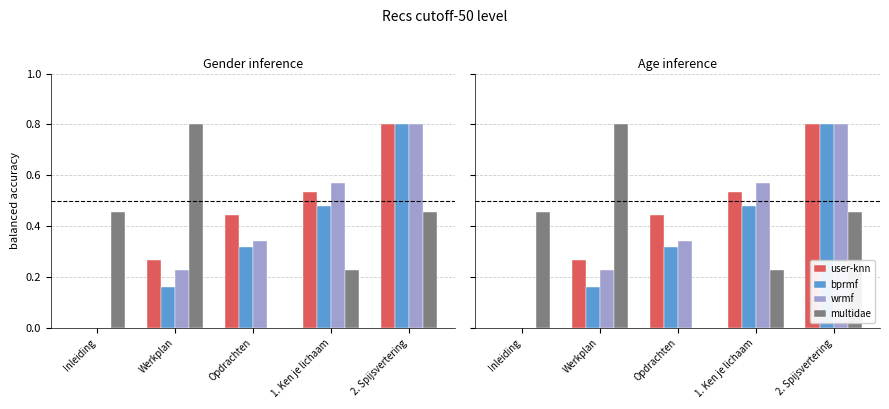

How many categories are shown in the chart?

5